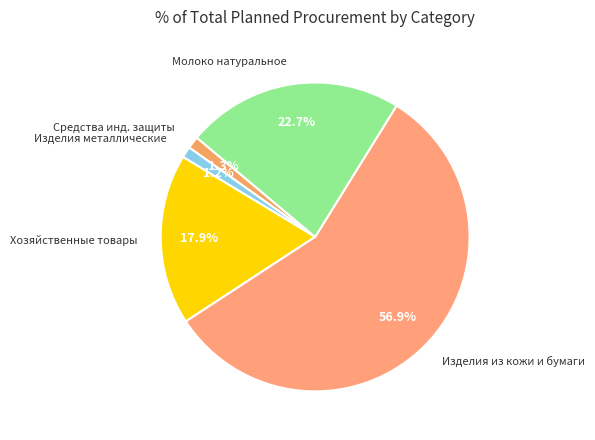

Count the number of slices in the pie.

5